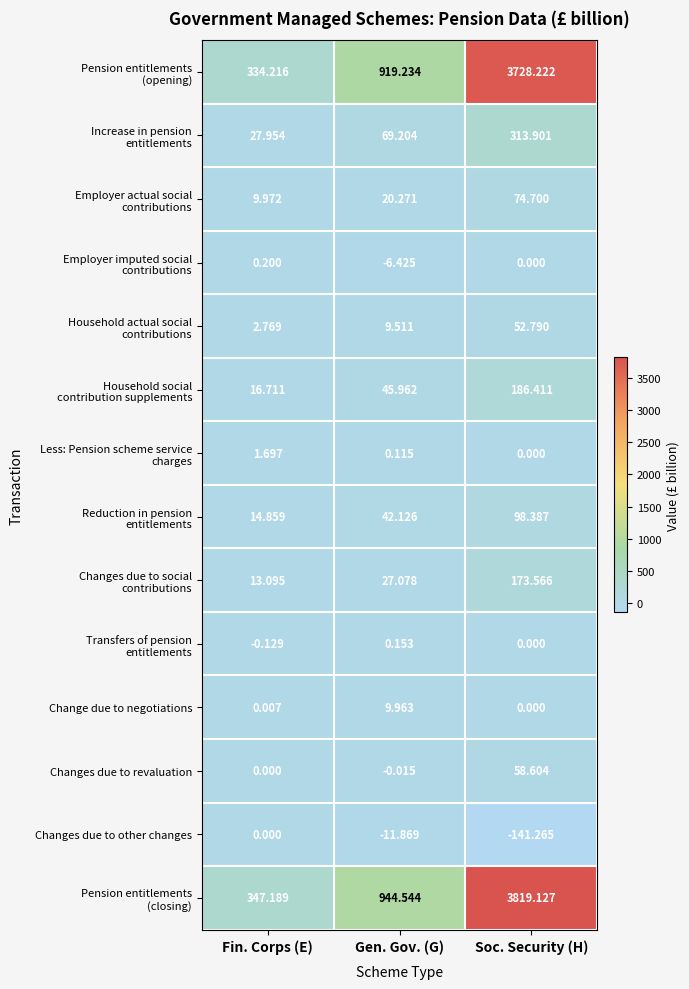

At which category is the sum across all series the highest?

Soc. Security (H)